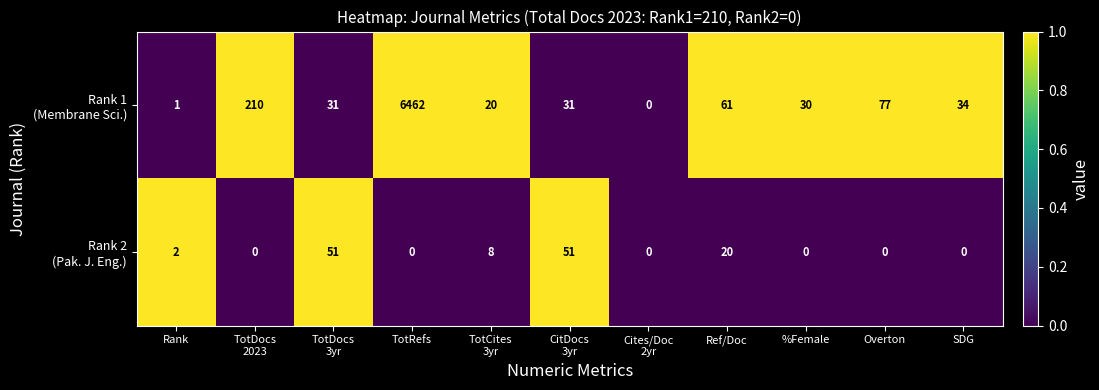

What is the spread (max minus min) of values at TotRefs?

6462